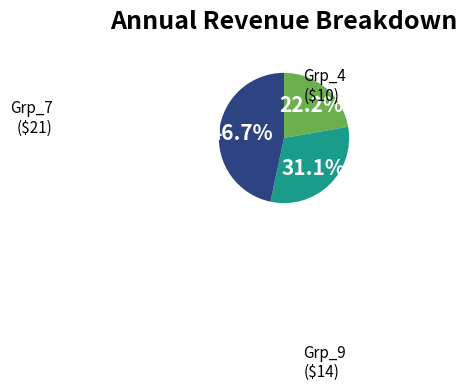

Does any single category account for the majority?

No